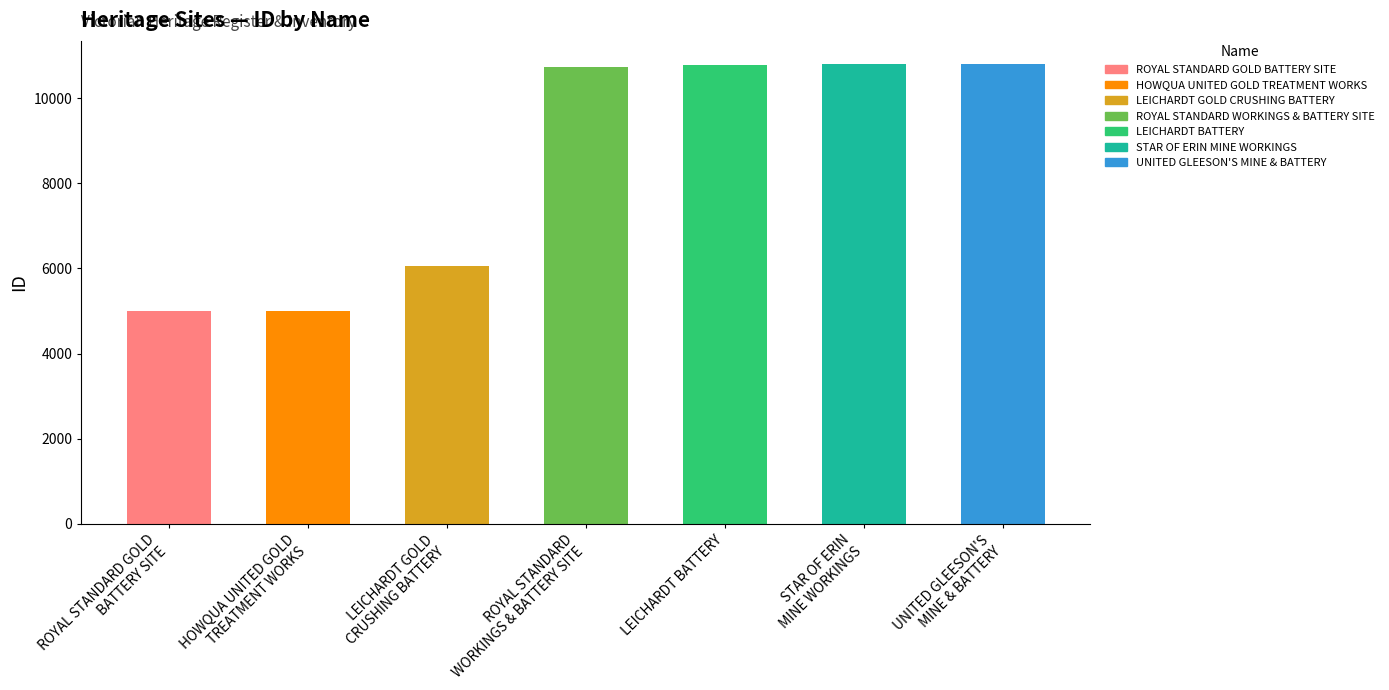

At which category does the chart reach its peak across all series?

UNITED GLEESON'S
MINE & BATTERY